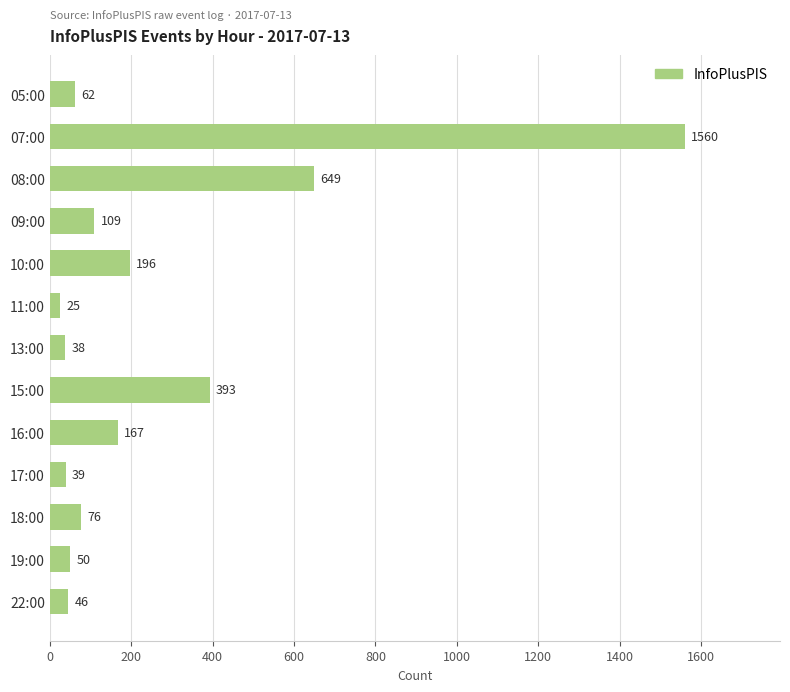

At which category does the chart reach its peak across all series?

07:00